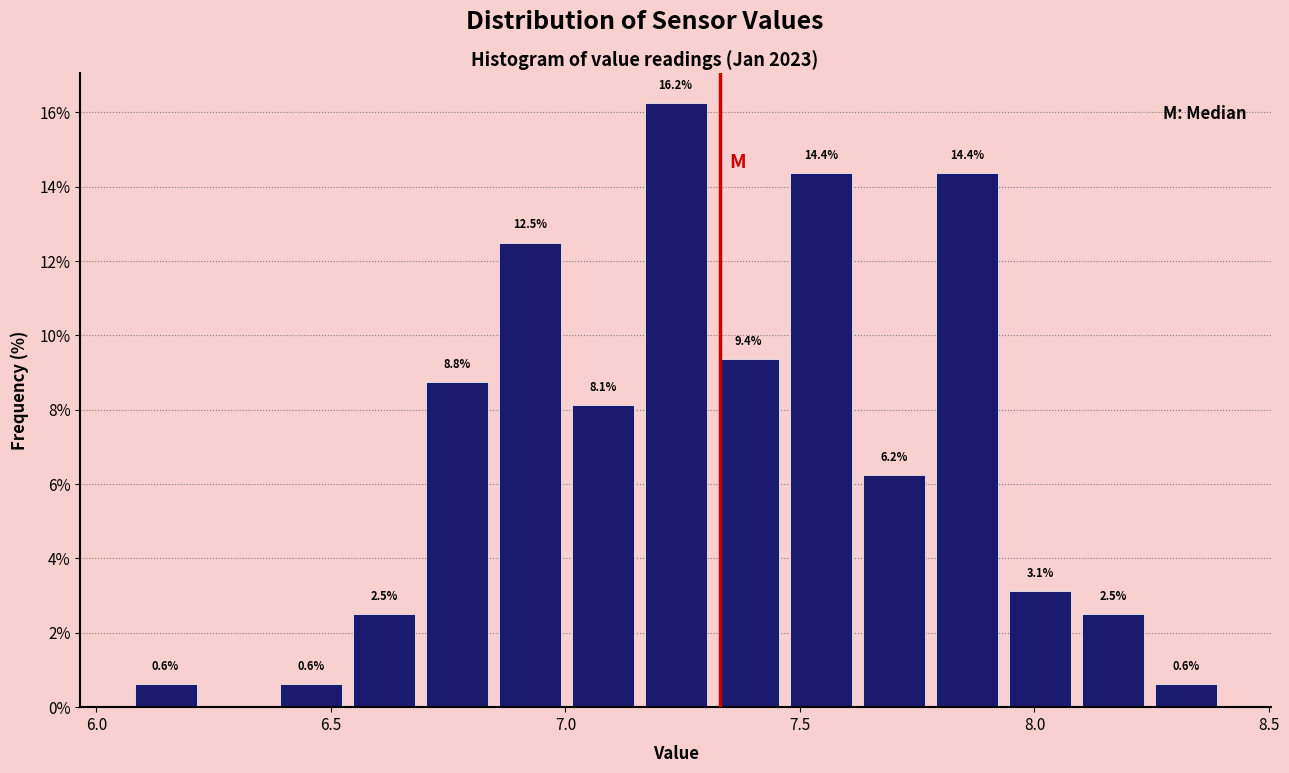

Around what value on the x-axis is the tallest bar? Give the approximate position of its centre, as read against the axis.

7.25